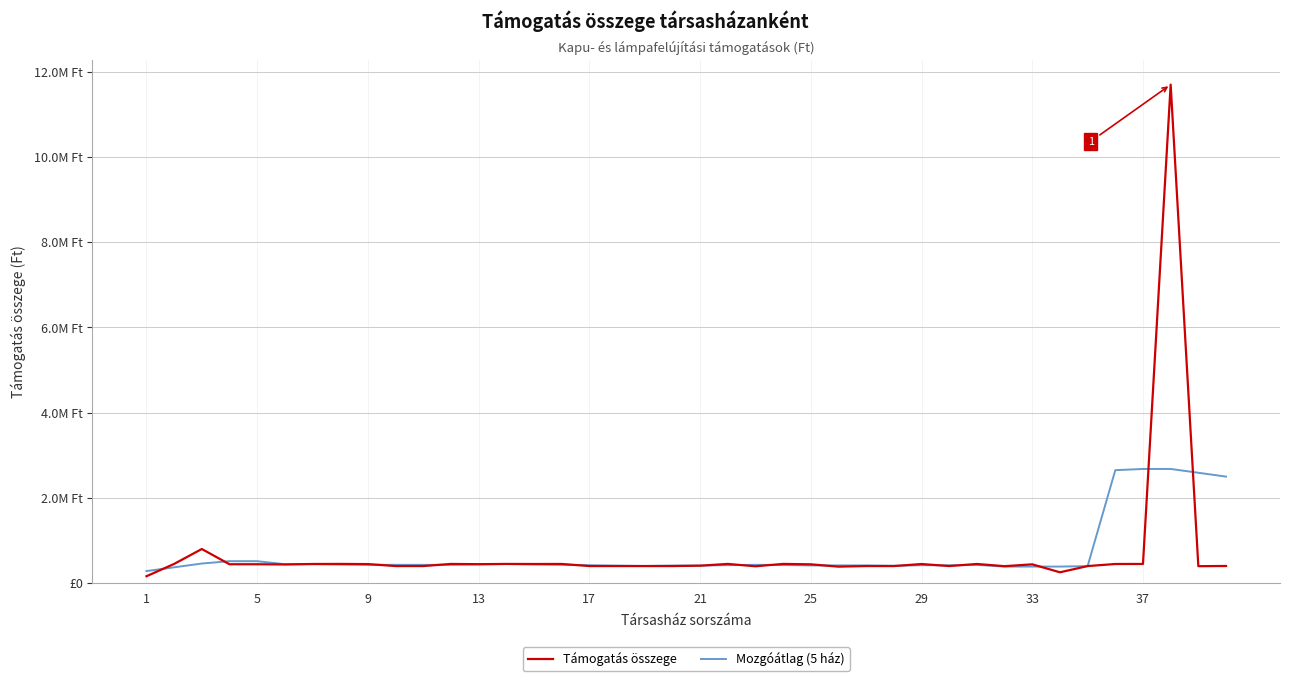

True or false: Mozgóátlag (5 ház) has more than 1 interior local peaks.

True